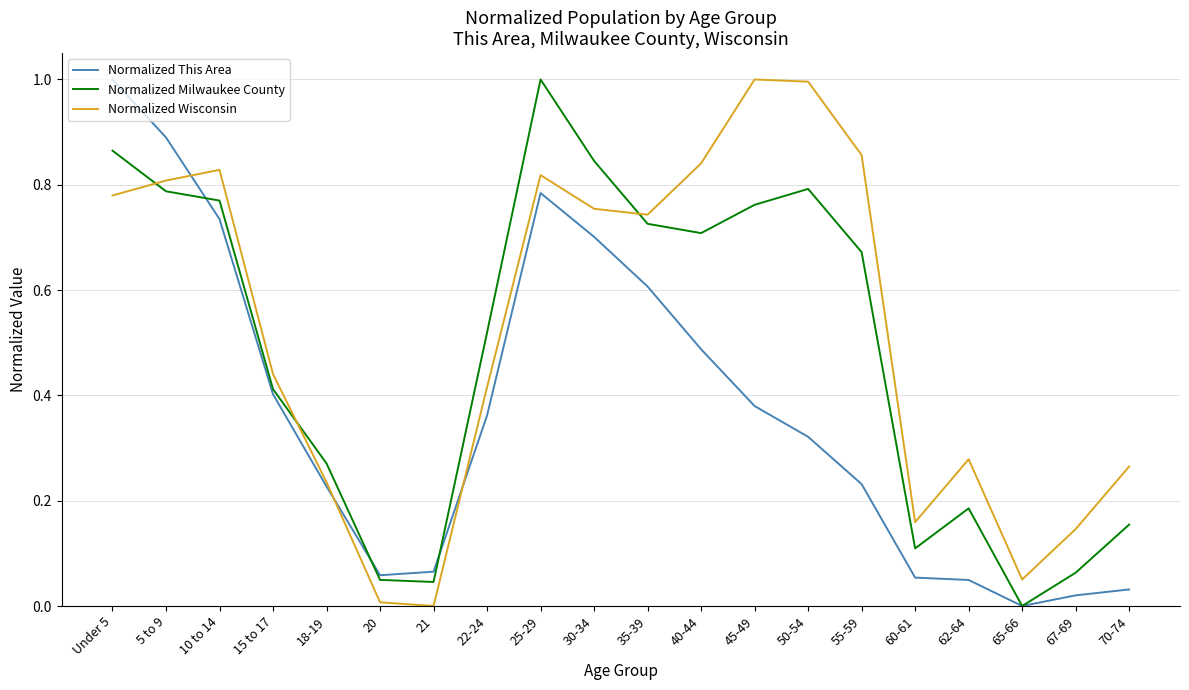

The Normalized Wisconsin series shows 0.3 at 21. True or false?

False